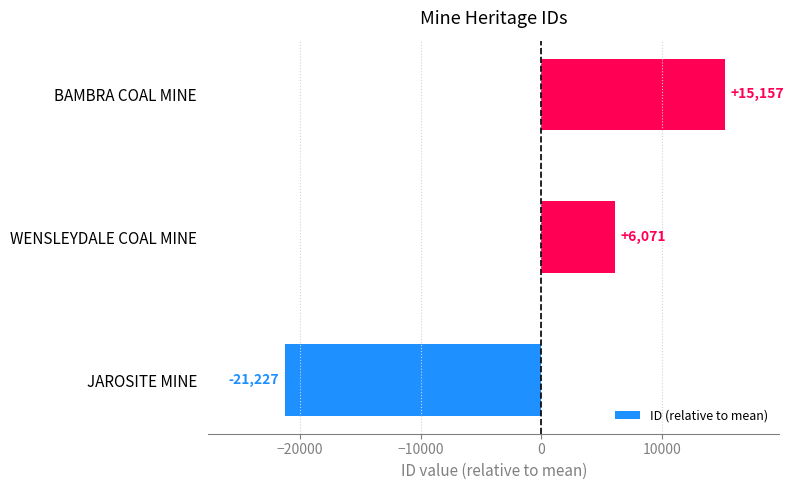

True or false: the data shows -9639.3 at JAROSITE MINE.

False